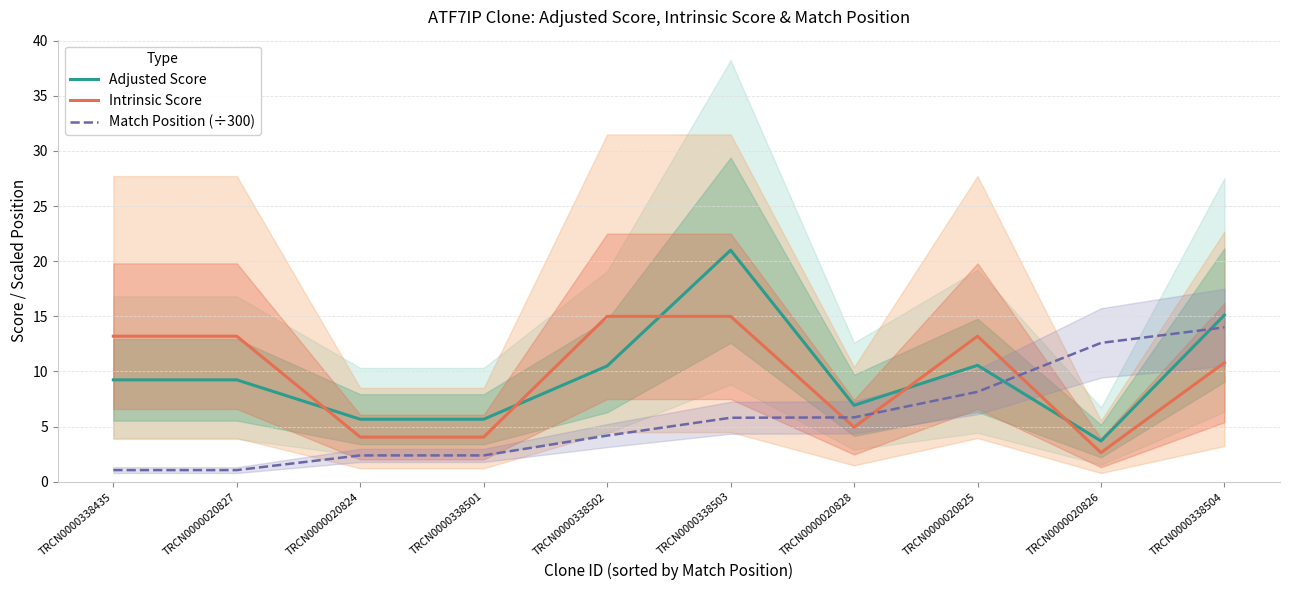

Which category has the highest value in the Adjusted Score series?

TRCN0000338503